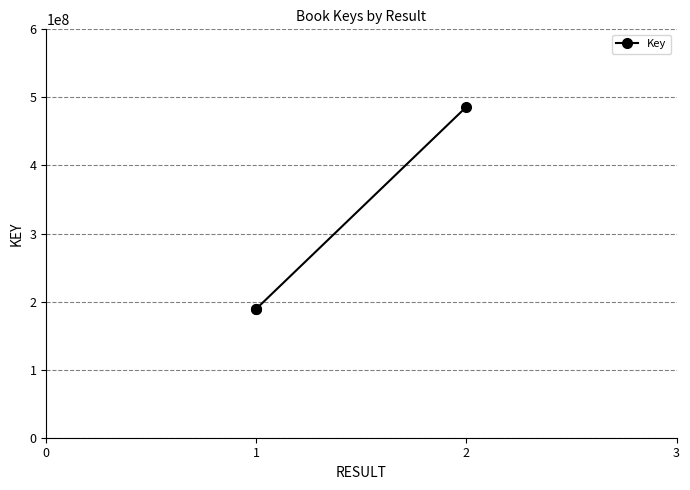

What is the difference between the maximum and second lowest values?

296713844